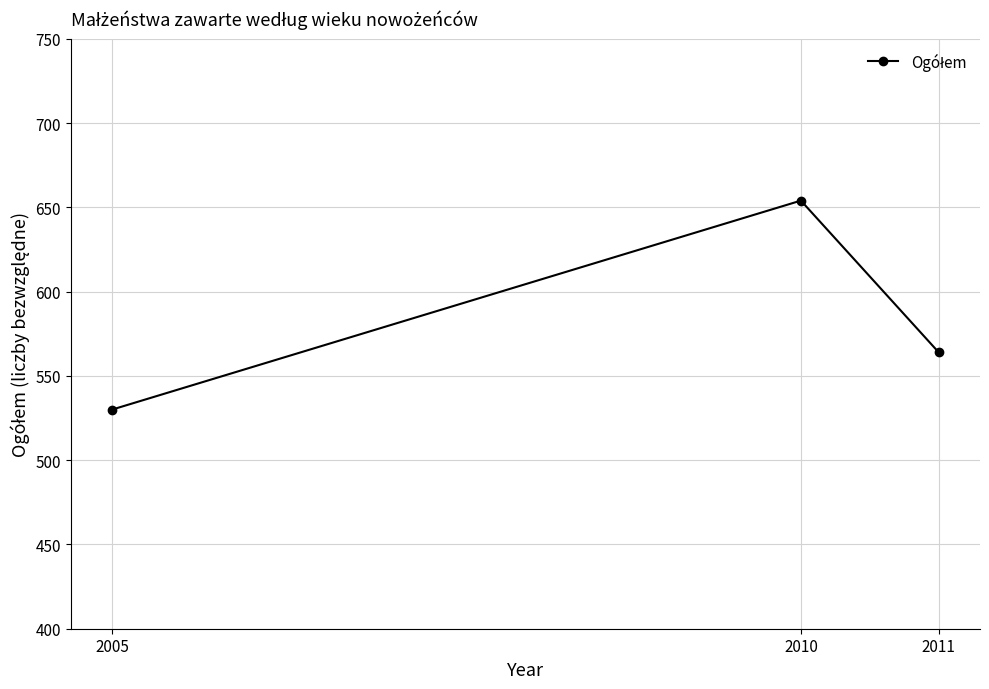

What is the sum of the values at 2011 and 2005?

1094